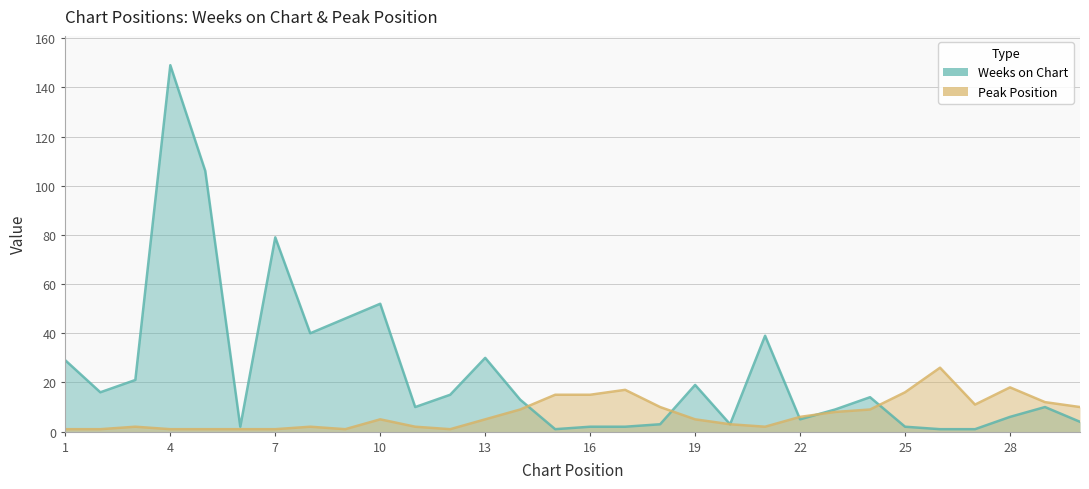

How many data points in Weeks on Chart are less than 13?

15